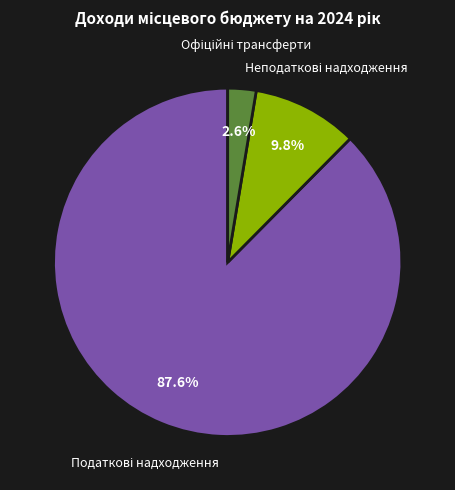

Is there a majority slice in this chart?

Yes